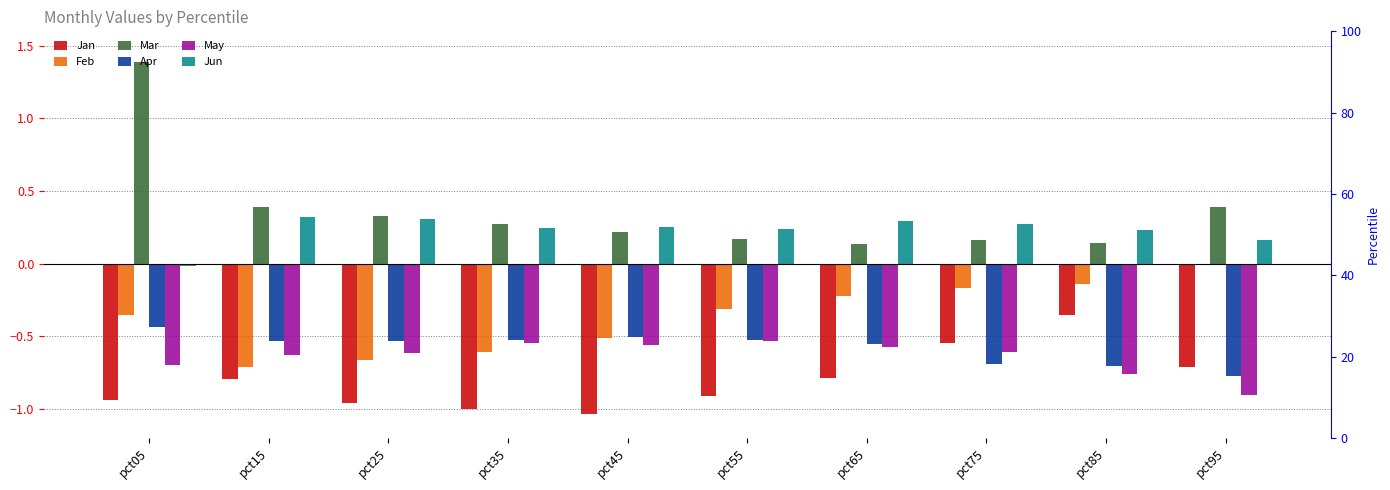

Which series has the widest spread of values?

Mar